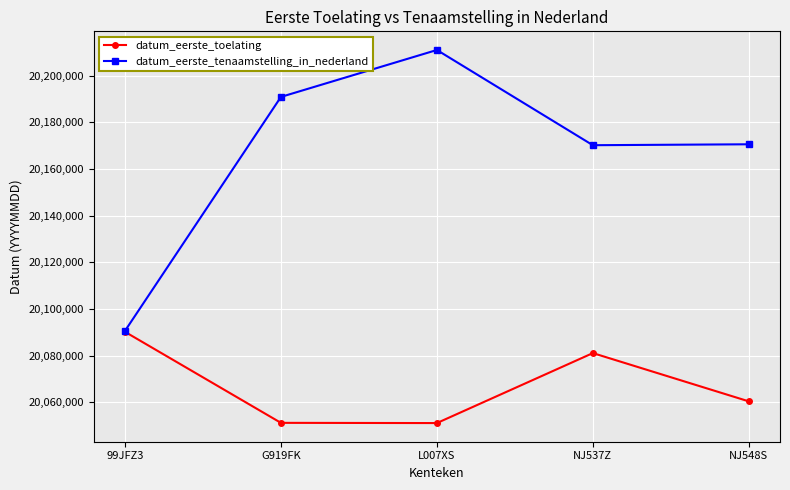

What is the difference between the datum_eerste_tenaamstelling_in_nederland values at 99JFZ3 and NJ537Z?

79601